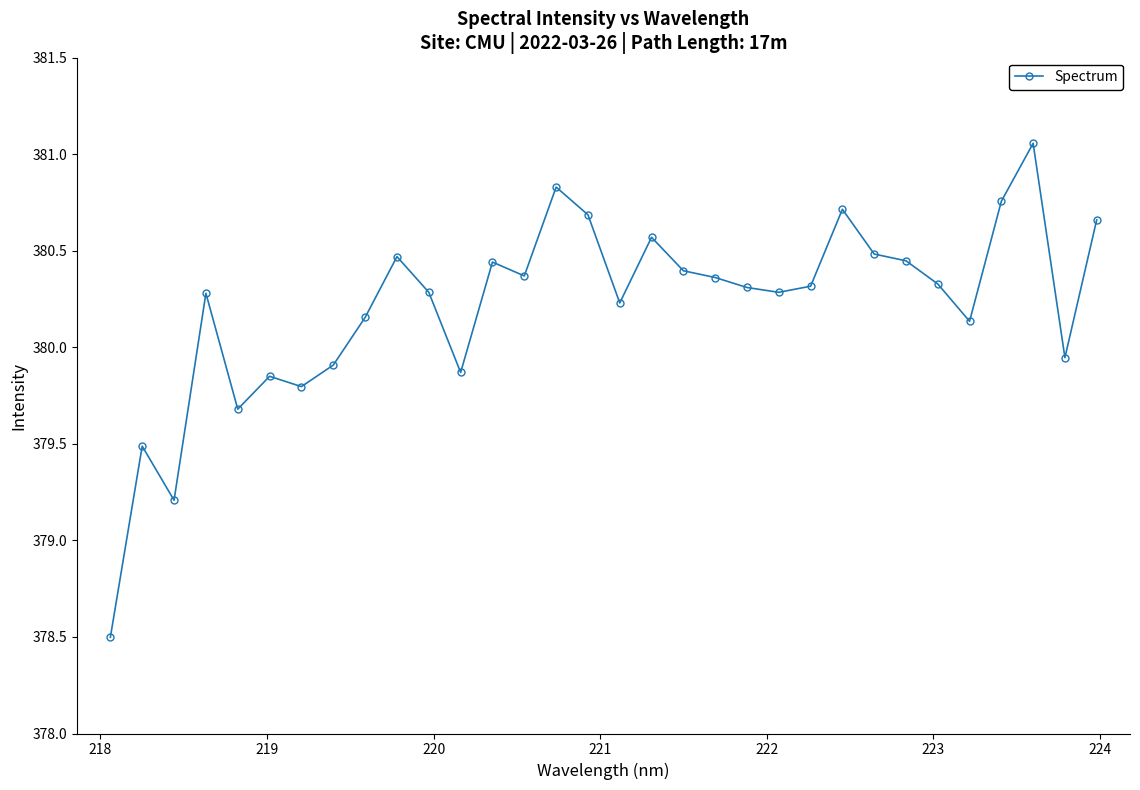

How many interior local peaks (higher than both neighbors) does the data have?

9